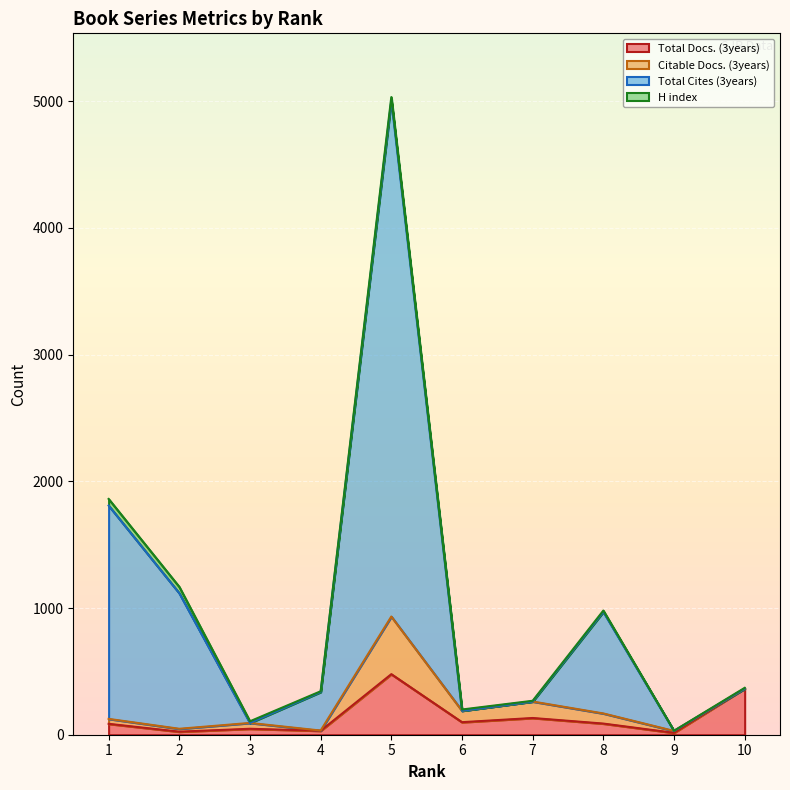

What is the value of the Total Docs. (3years) point at the 7th from the left?

132